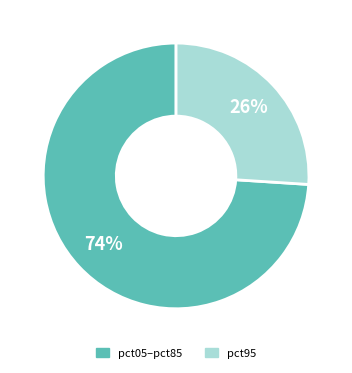

To the nearest percent, what is the difference between the largest and smallest slice percentages?

48%